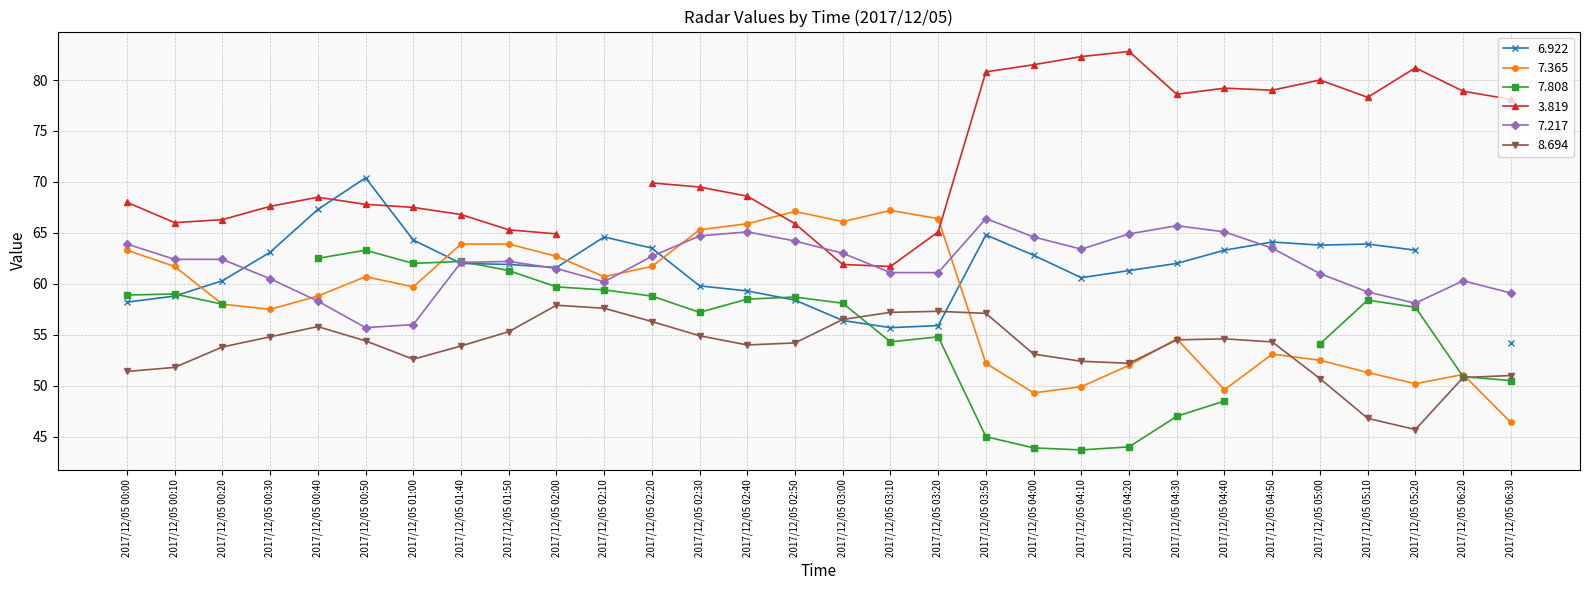

Where do 7.365 and 7.217 first cross each other?

2017/12/05 00:30 and 2017/12/05 00:40